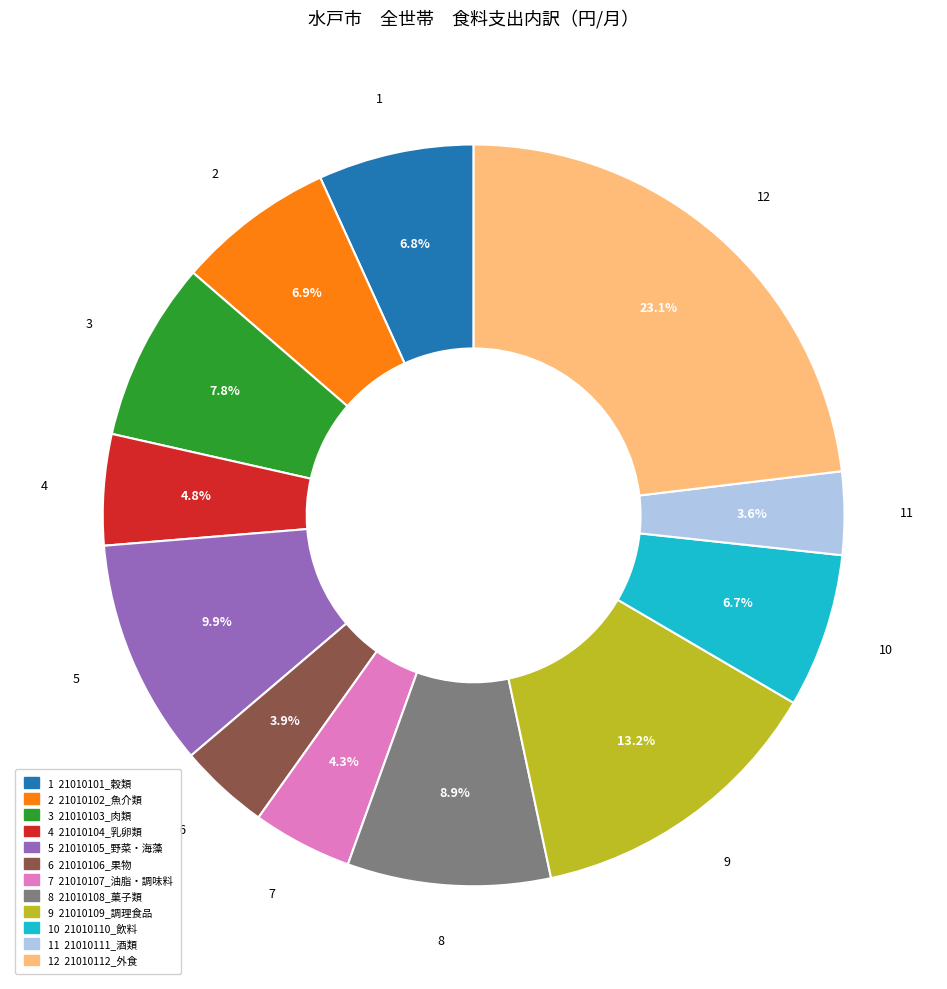

Does any single category account for the majority?

No